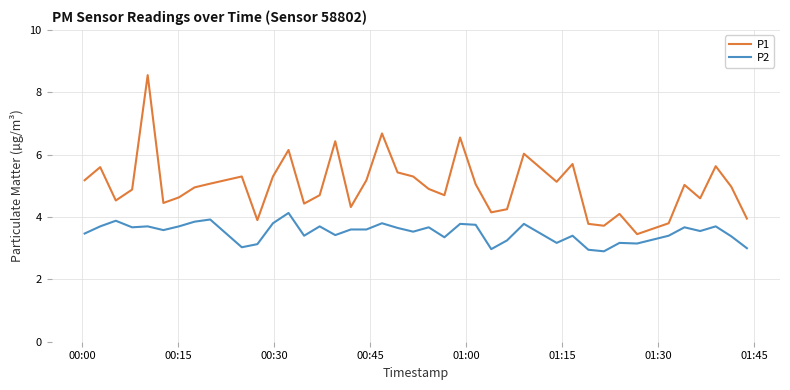

What is the difference between the maximum and minimum values in the P1 series?

5.1